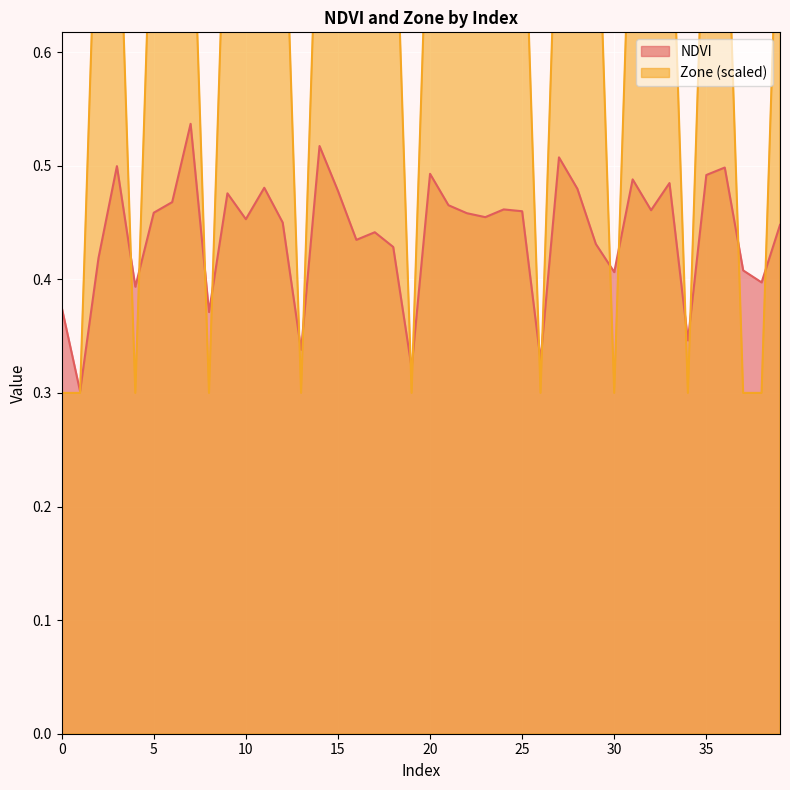

Between 13 and 26, which series saw the biggest shift?

NDVI